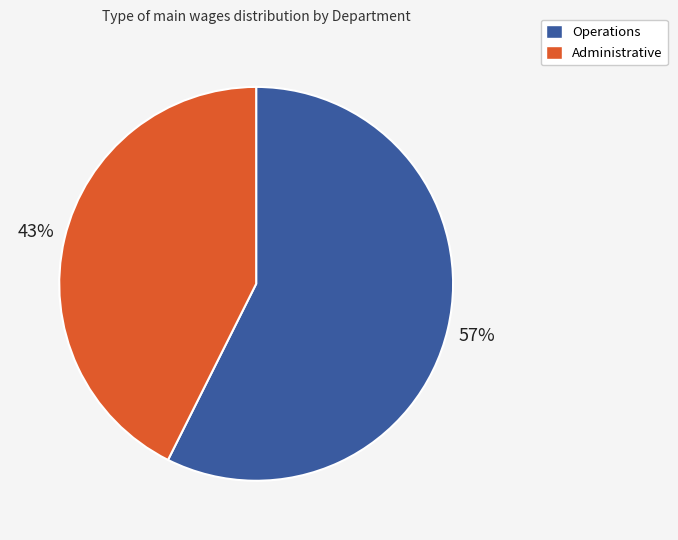

To the nearest percent, what is the combined percentage of Operations and Administrative?

100%